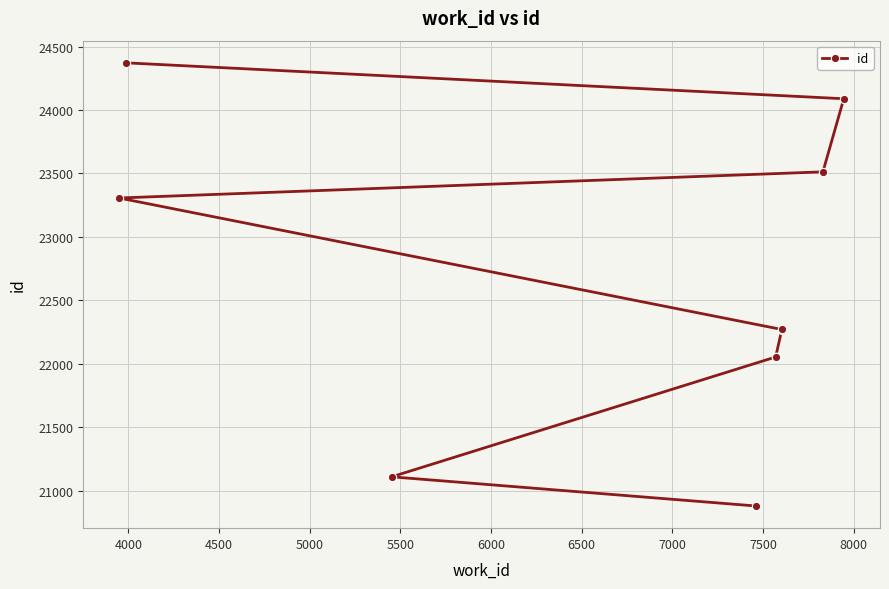

How many lines are shown in the chart?

1